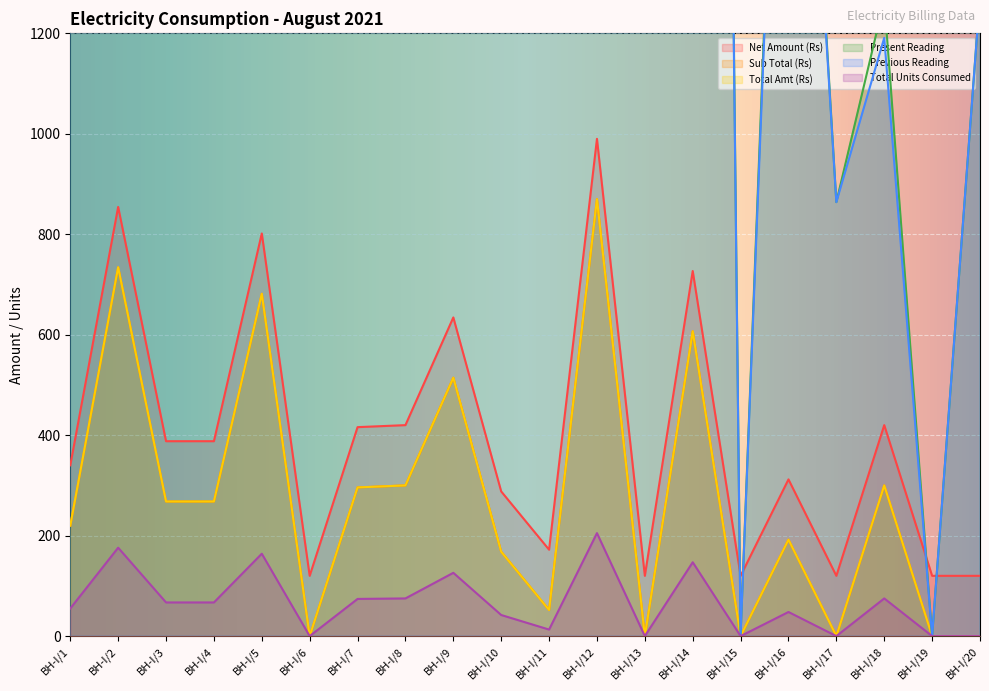

How many lines are shown in the chart?

6